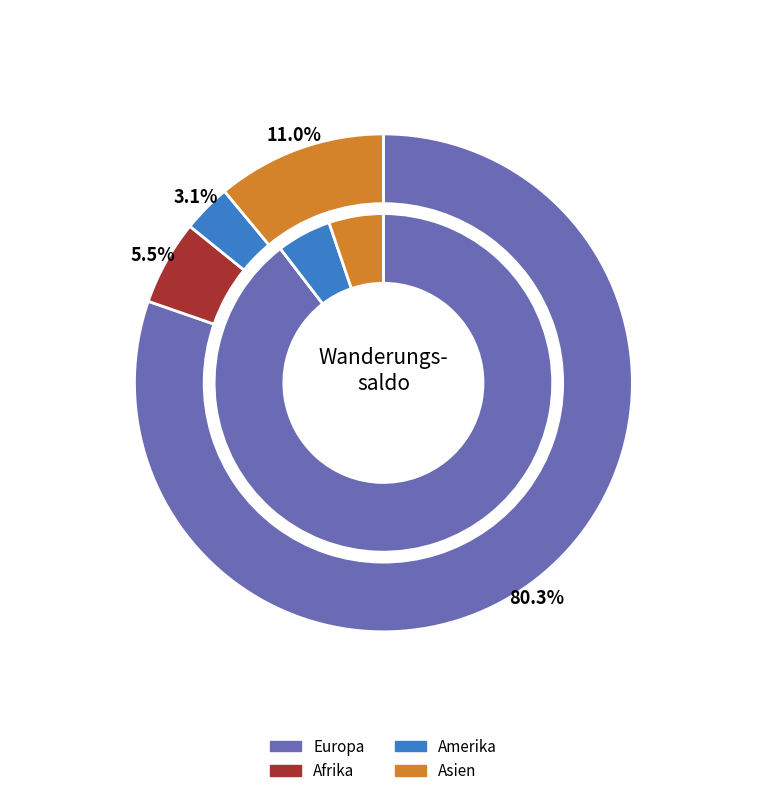

Which series has the largest range (max minus min)?

Europa